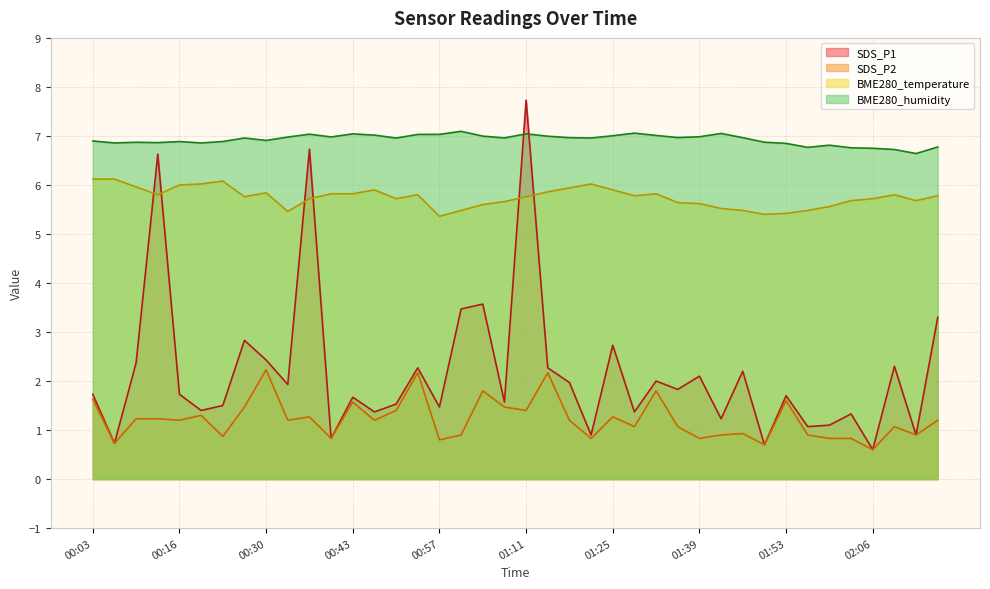

Which category has the highest value across all series?

01:11